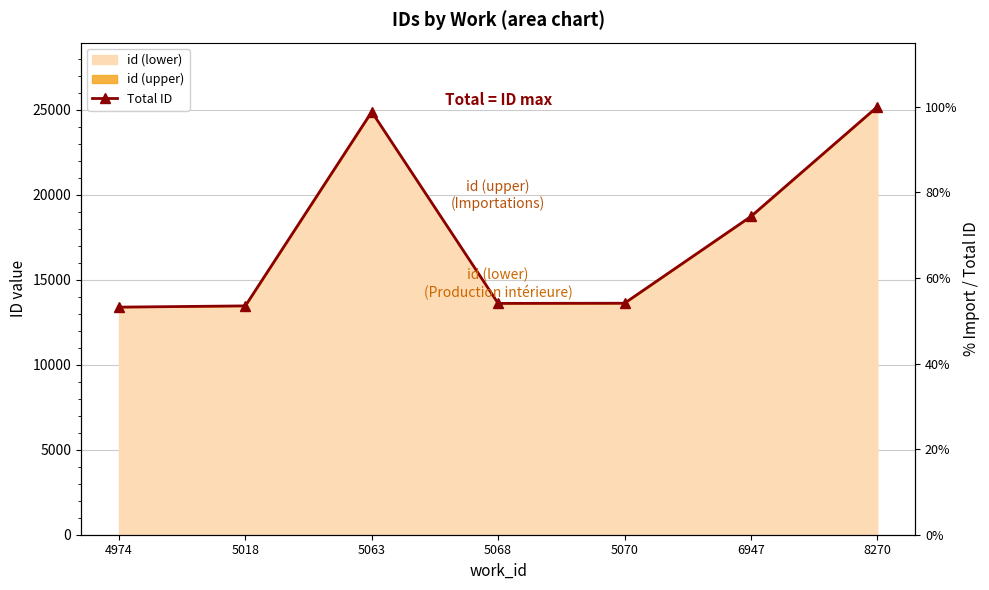

What is the minimum value shown in the chart?

13386